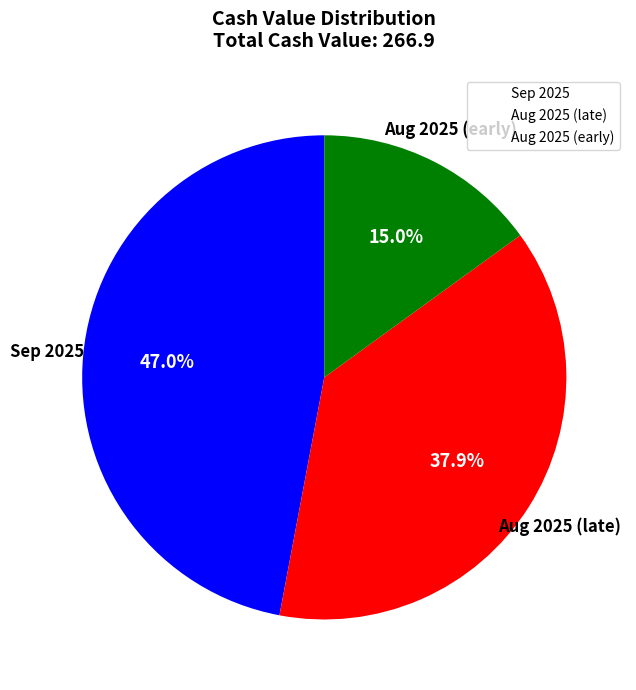

What is the largest slice in the pie chart?

Sep 2025